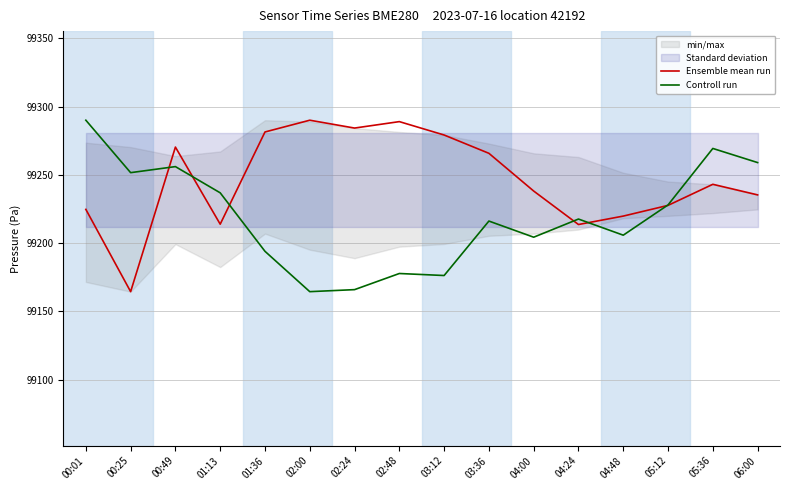

Which series has the largest range (max minus min)?

Ensemble mean run